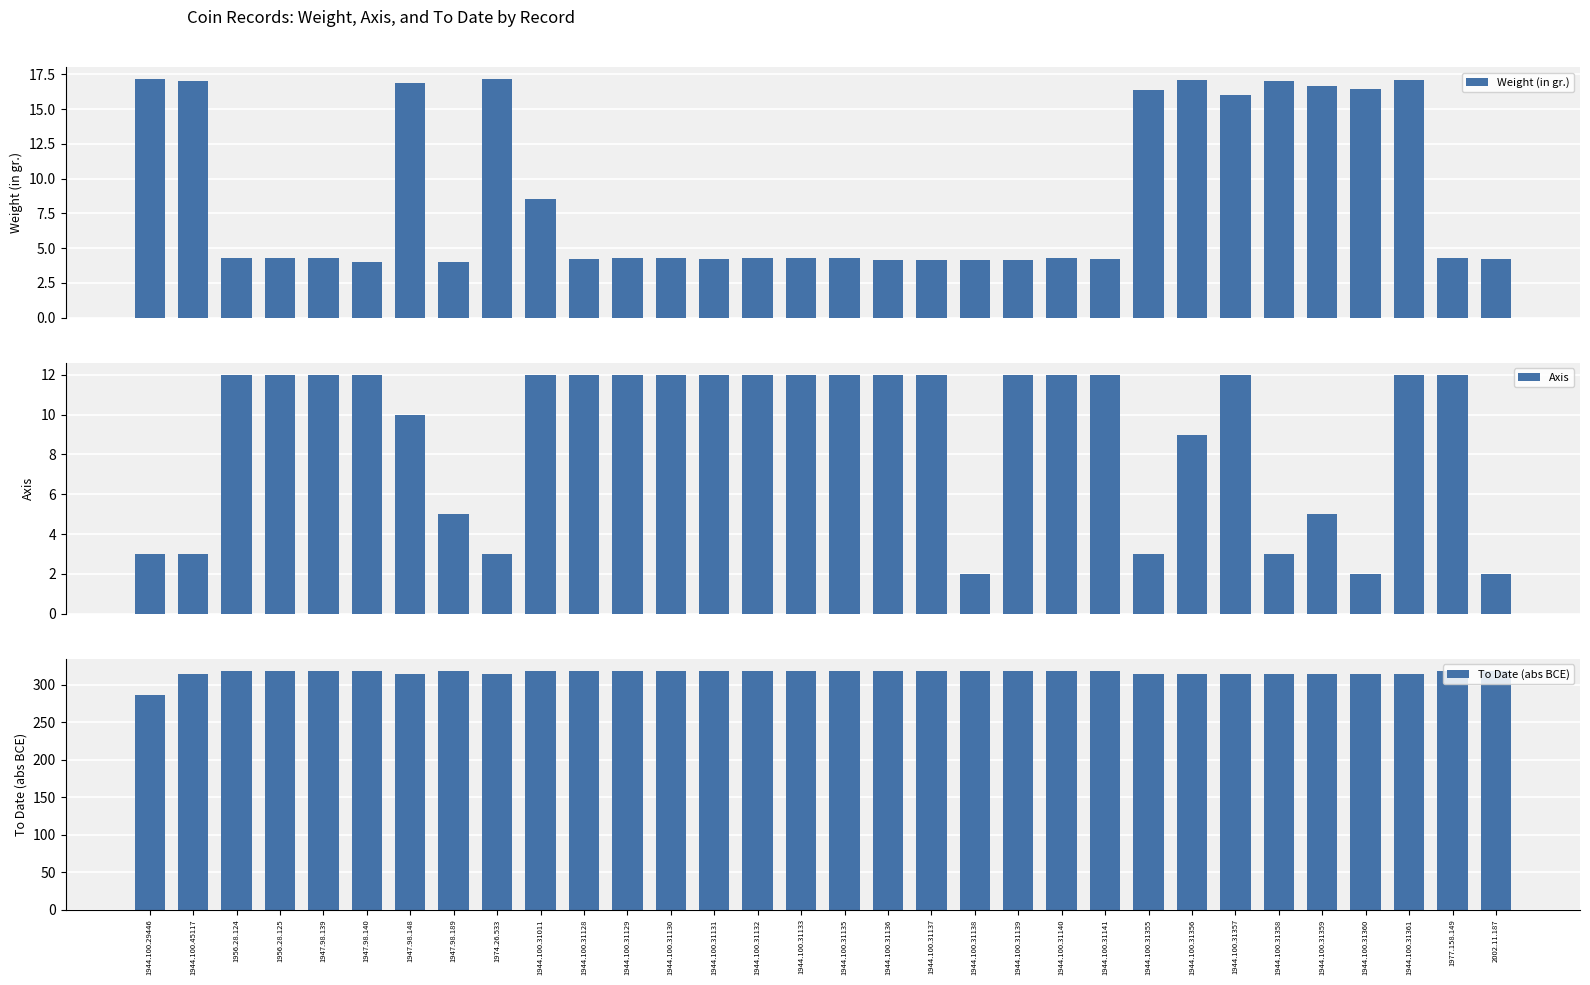

Which category has the highest value in the Weight (in gr.) series?

1944.100.29446